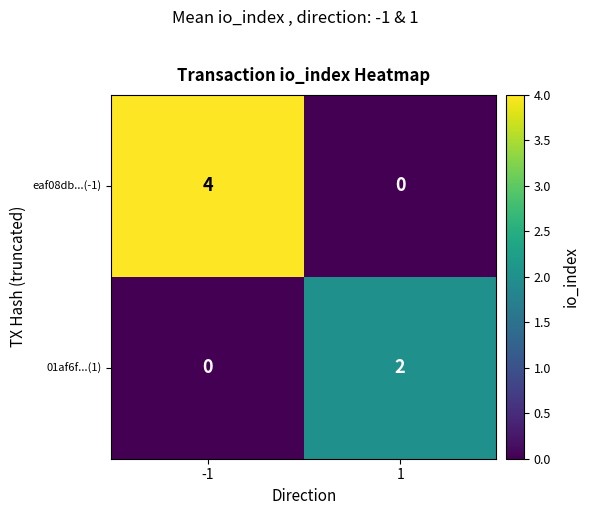

Rank the series at 1 from lowest to highest value.

eaf08db...(-1), 01af6f...(1)